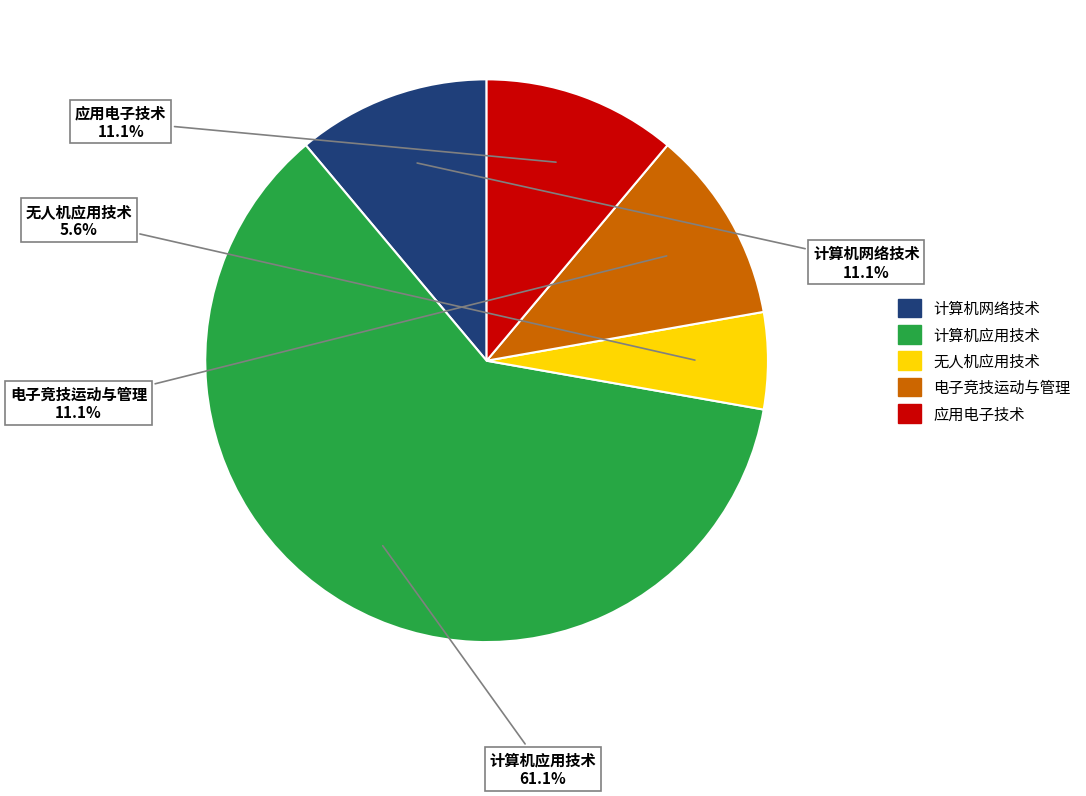

Do 计算机网络技术 and 计算机应用技术 together represent more than half of the pie?

Yes